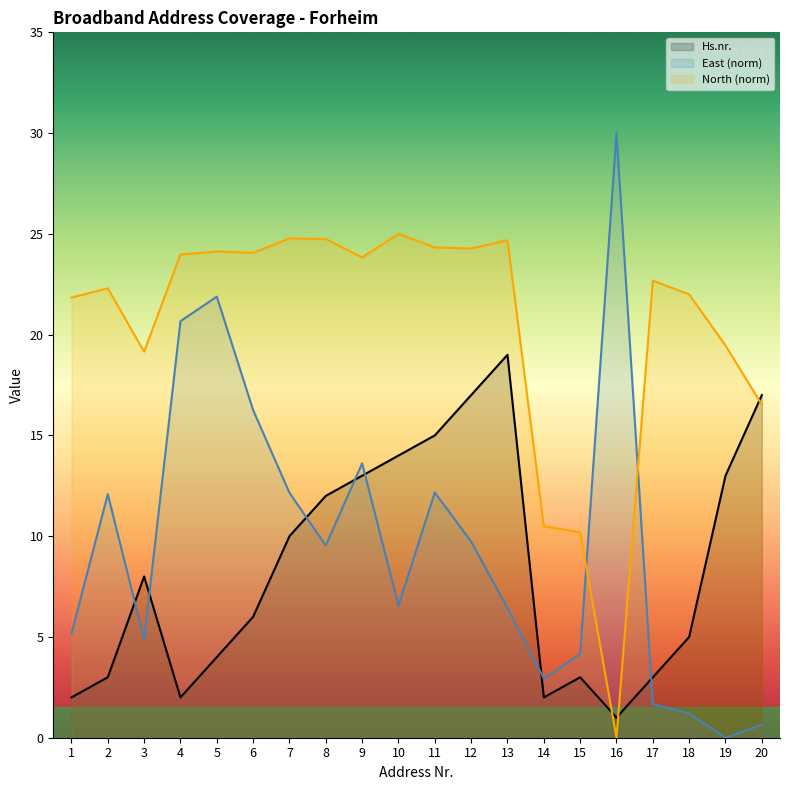

Does the chart have visible grid lines?

No